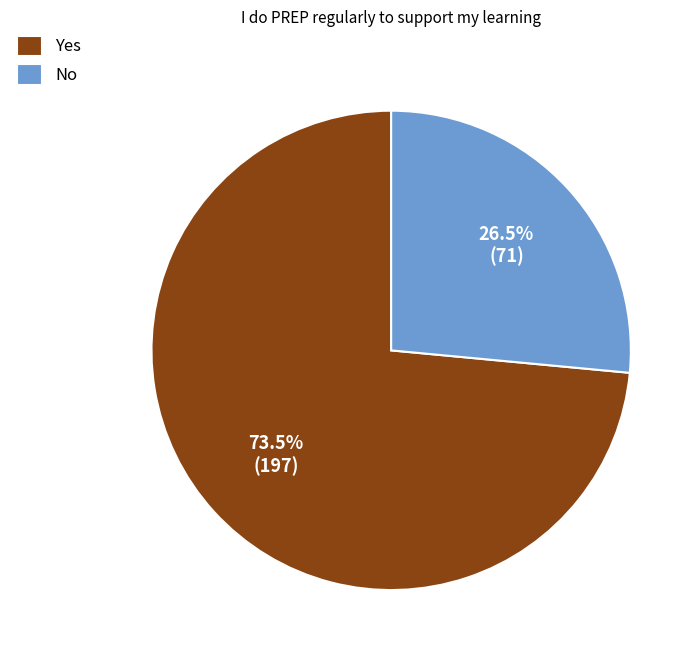

Which category has the biggest portion of the pie?

Yes